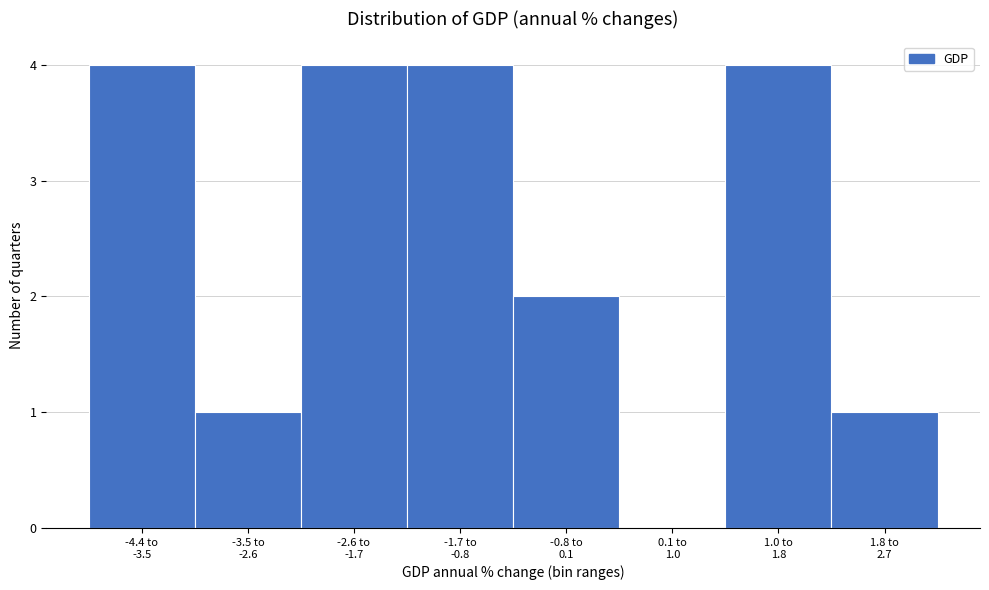

What is the sum of all values?

20